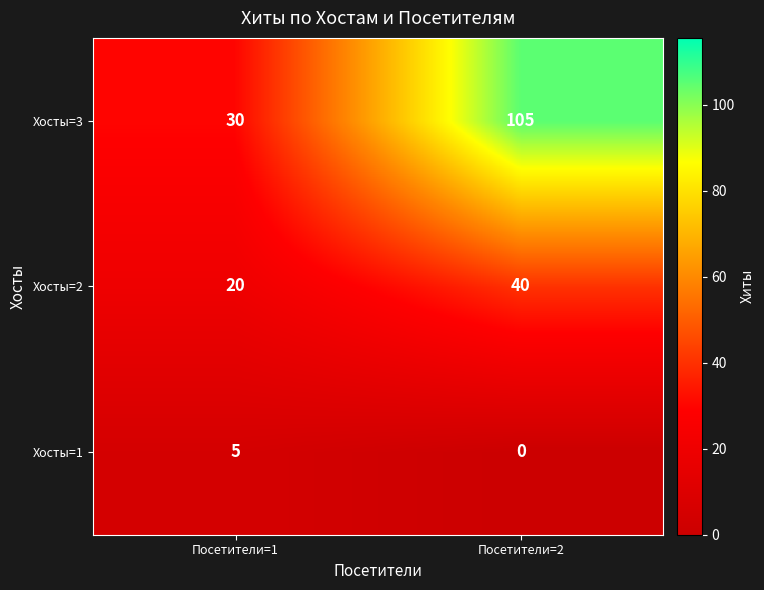

Which series changed the most between Посетители=1 and Посетители=2?

Хосты=3